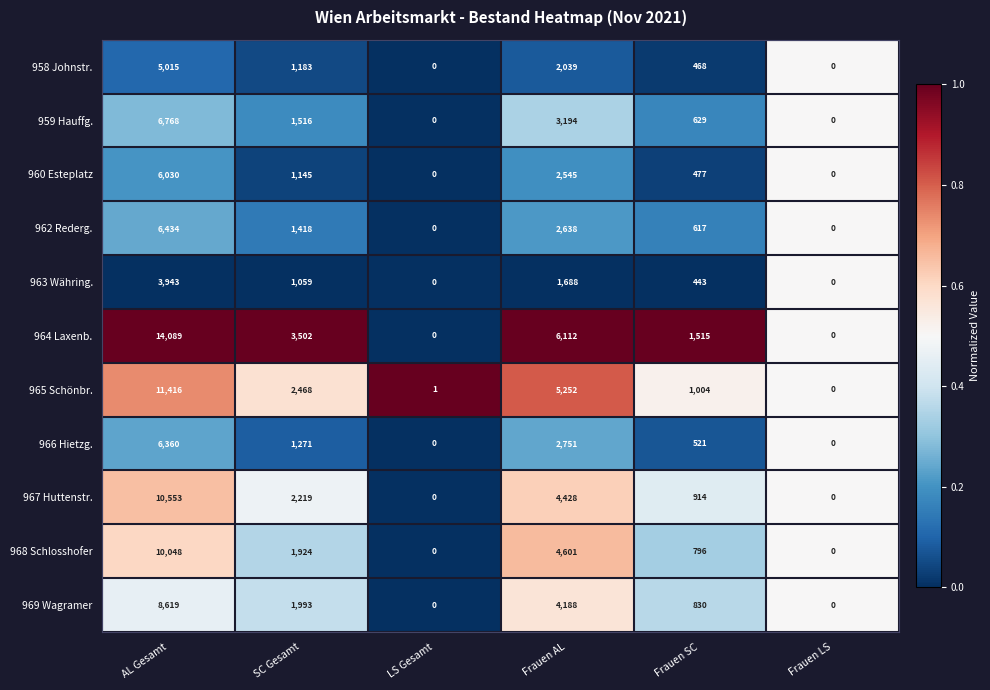

Between AL Gesamt and LS Gesamt, which series saw the biggest shift?

964 Laxenb.